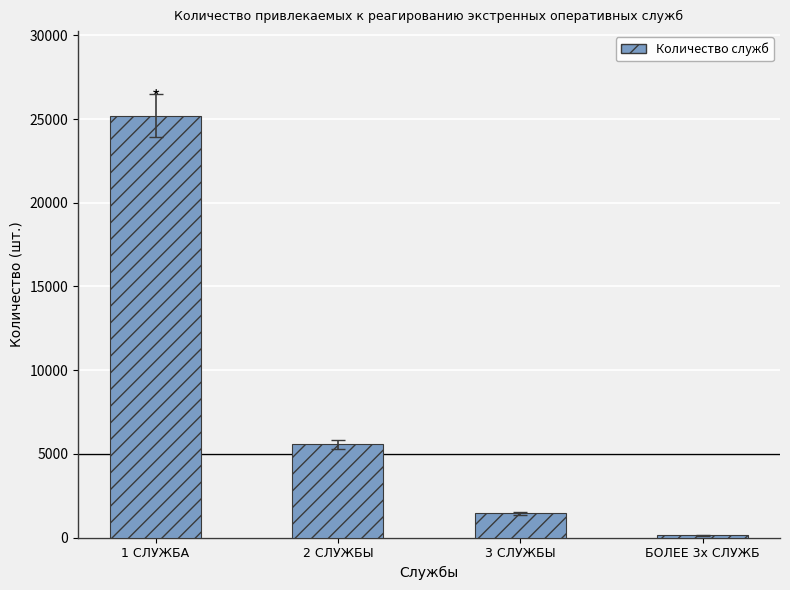

Reading left to right, what are all the values shown in this chart?

25207	5569	1450	130